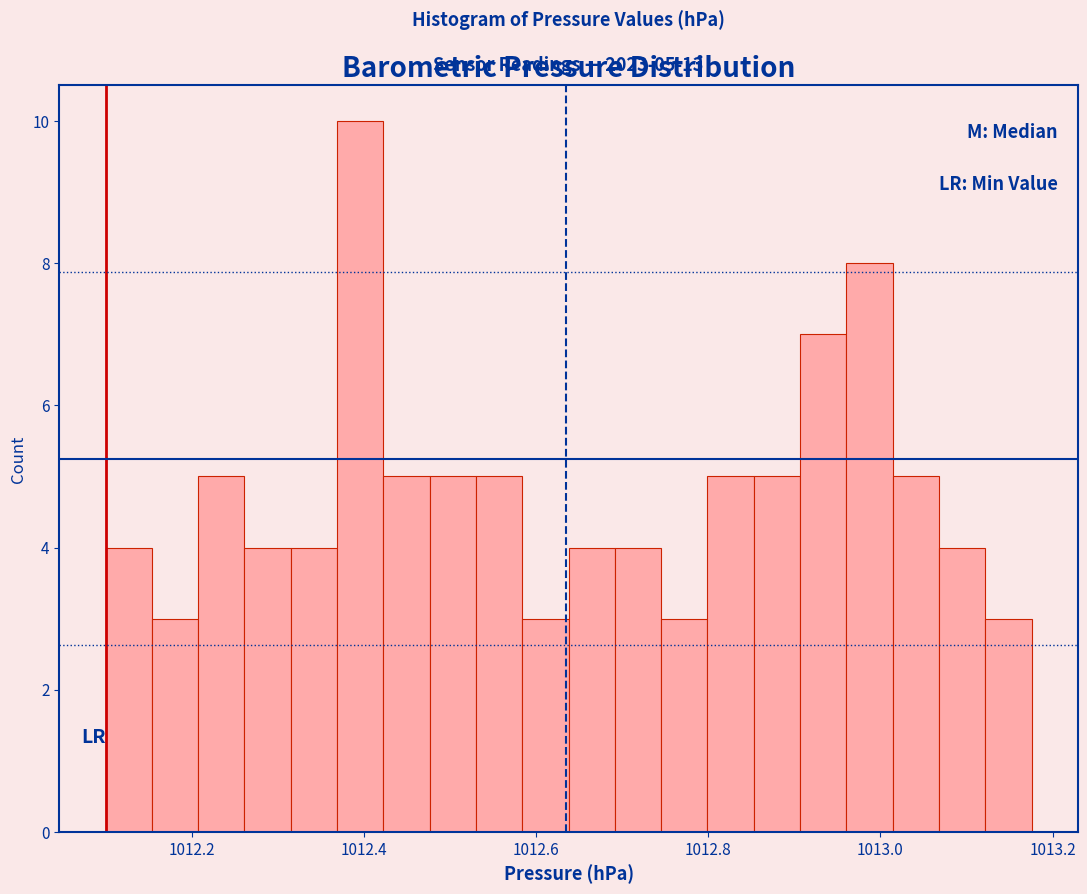

Around what value on the x-axis is the tallest bar? Give the approximate position of its centre, as read against the axis.

1012.40